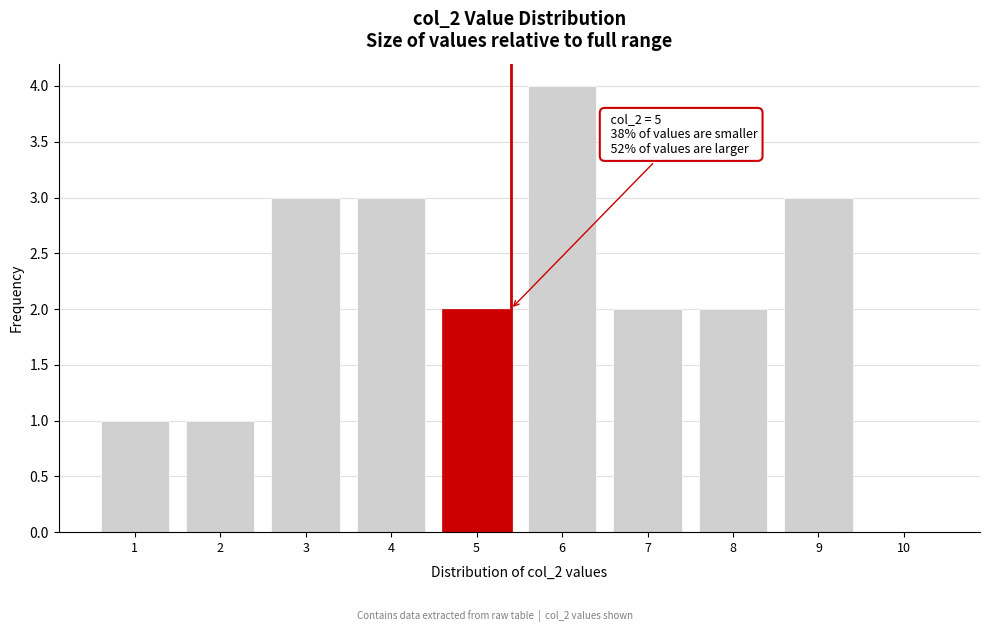

Reading left to right, what are all the values shown in this chart?

1=1	2=1	3=3	4=3	5=2	6=4	7=2	8=2	9=3	10=0